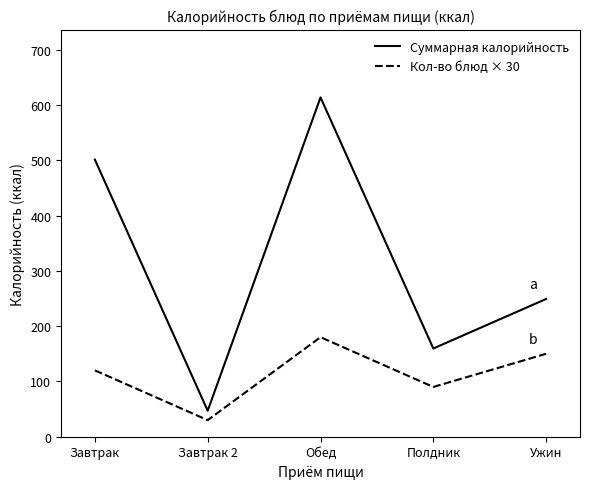

True or false: Суммарная калорийность and Кол-во блюд × 30 intersect in this chart.

False